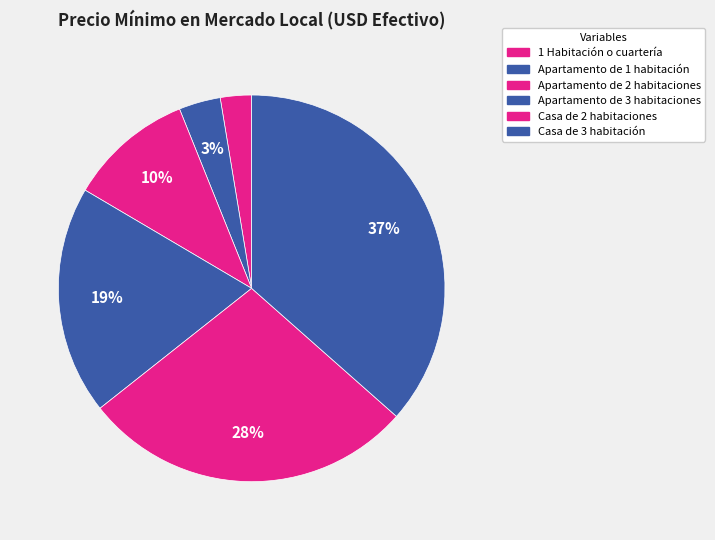

Rank the categories by value from highest to lowest.

Casa de 3 habitación, Casa de 2 habitaciones, Apartamento de 3 habitaciones, Apartamento de 2 habitaciones, Apartamento de 1 habitación, 1 Habitación o cuartería